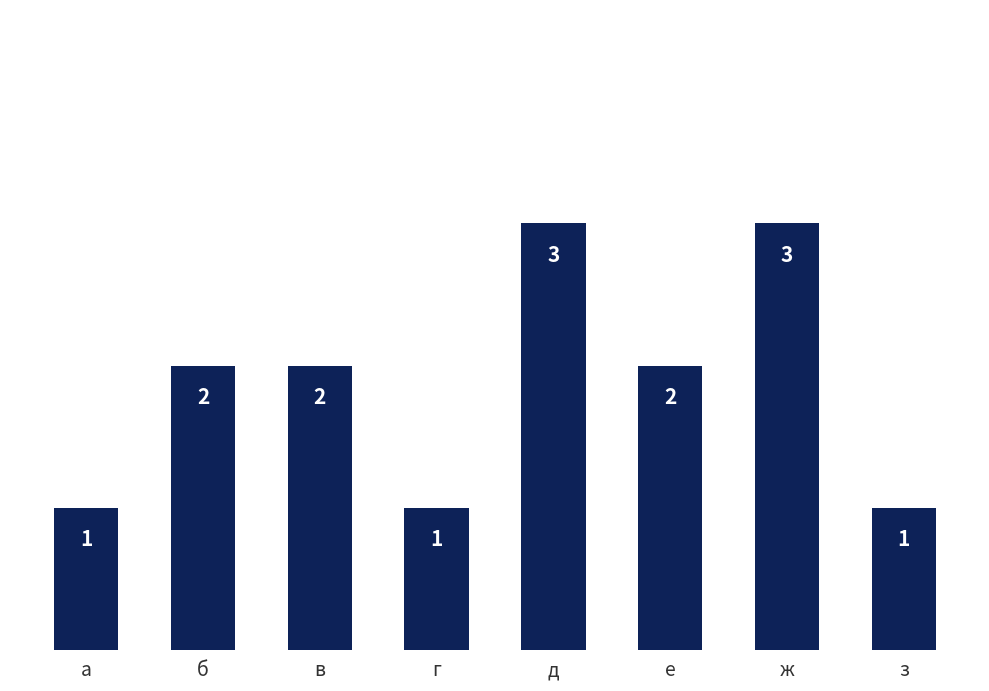

Reading left to right, list all the values displayed in this chart.

1	2	2	1	3	2	3	1